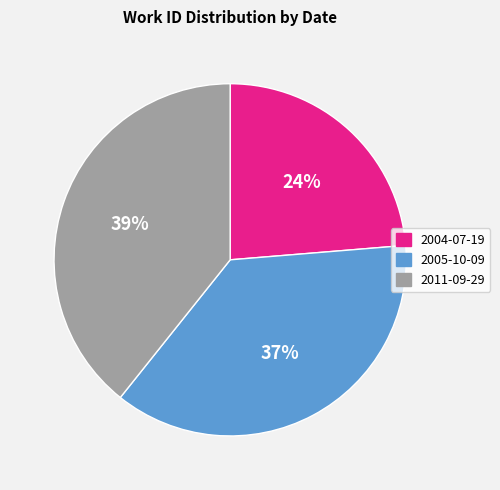

Is 2011-09-29 the majority of the pie?

No